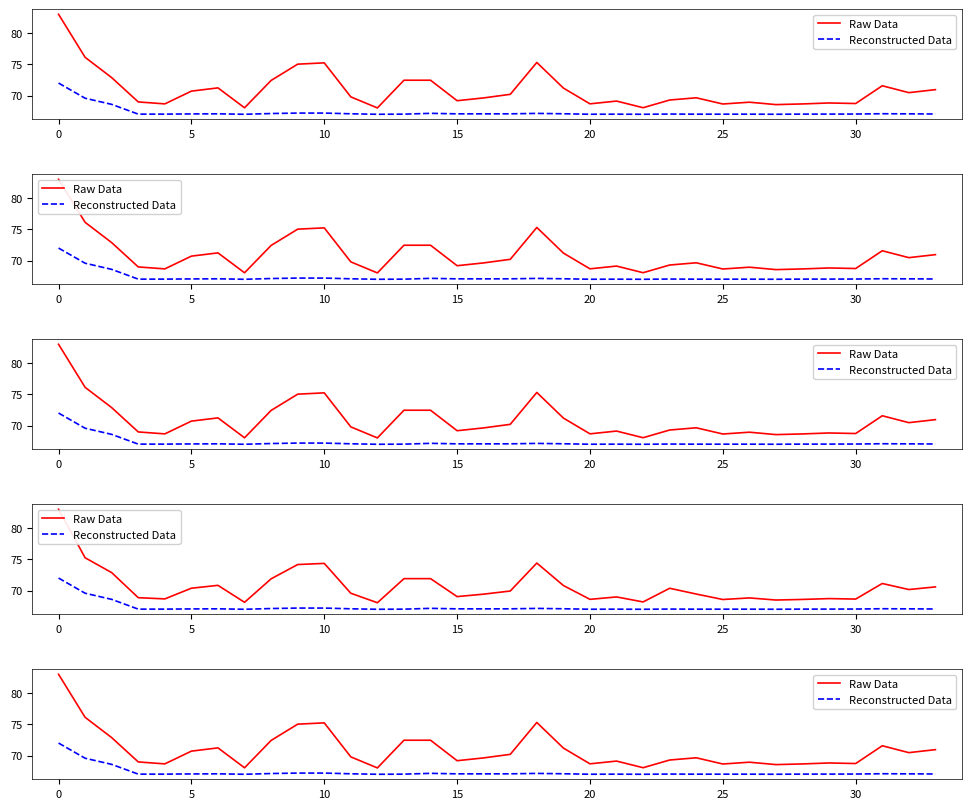

What are all the series names shown in the legend?

Raw Data, Reconstructed Data